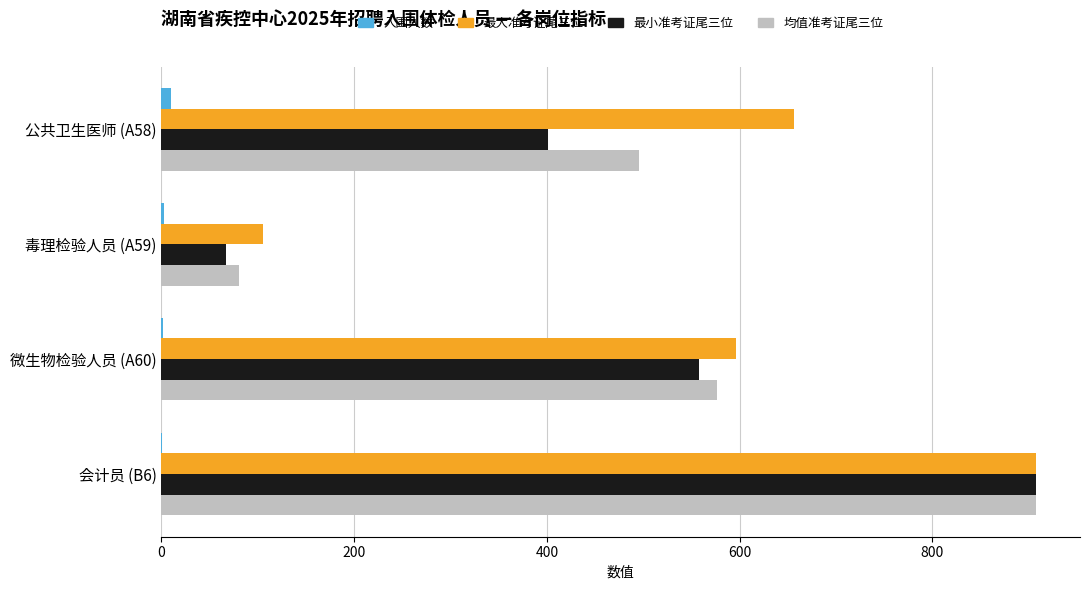

What is the sum of all 最小准考证尾三位 values?

1934